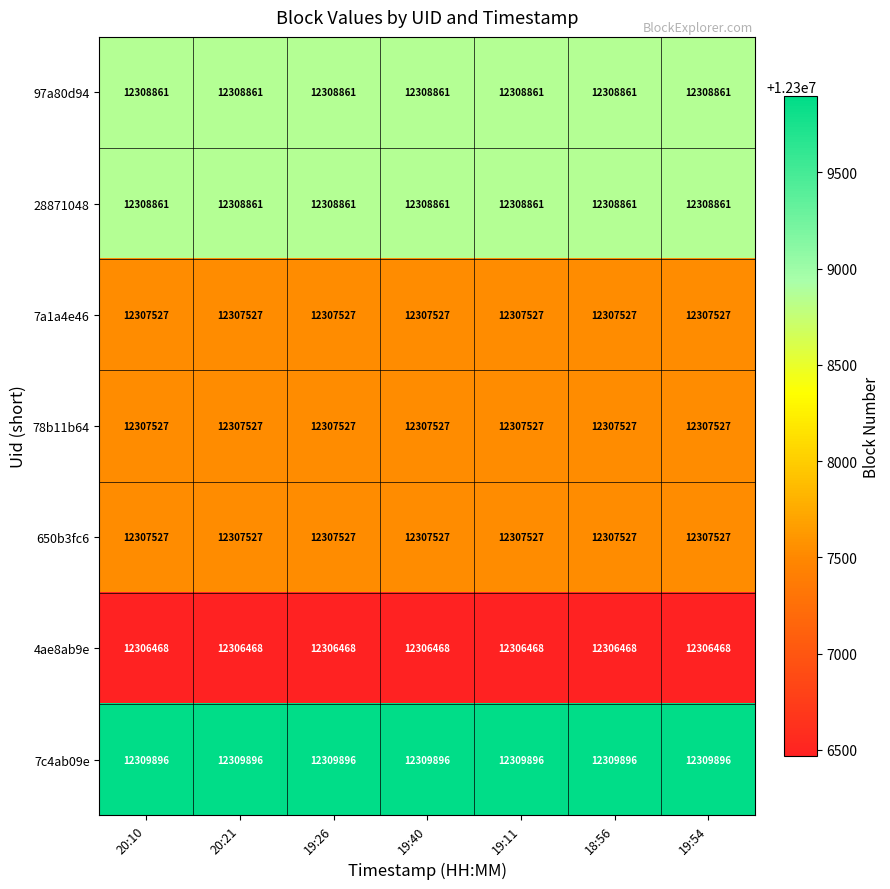

At how many categories does at least one series exceed 12307748?

7